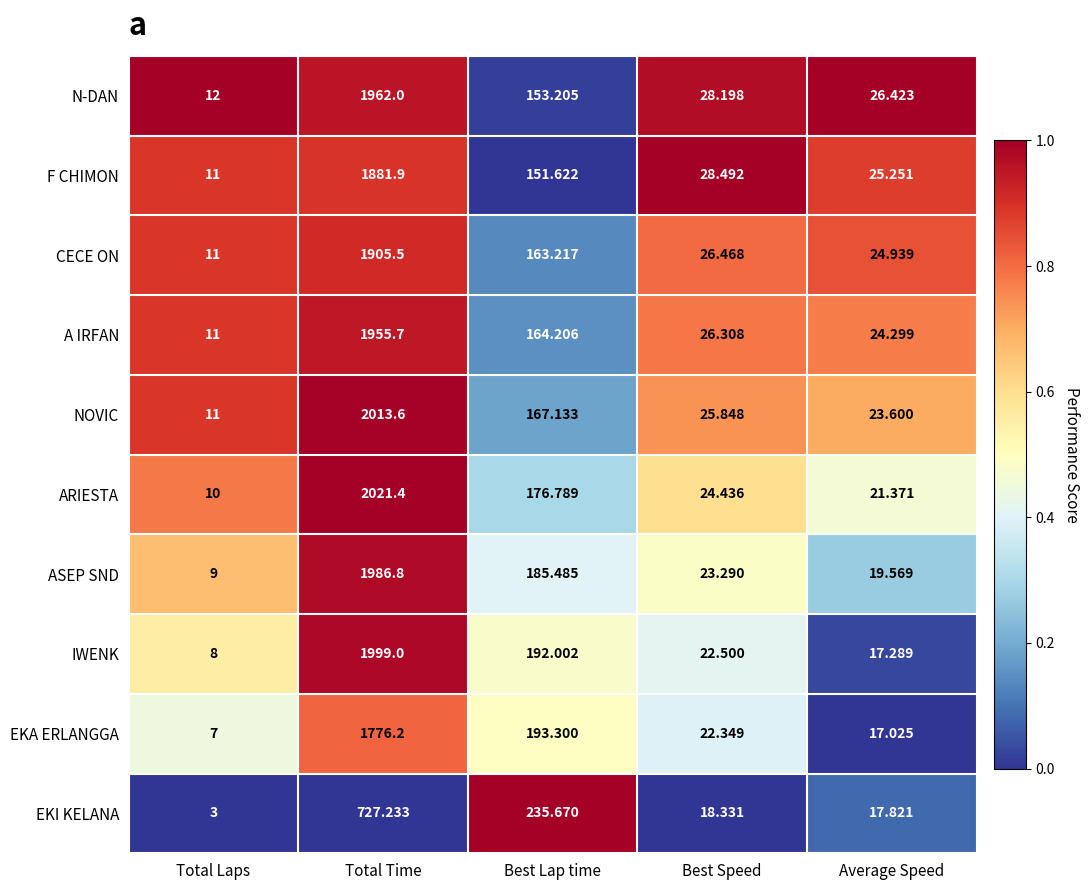

Which label corresponds to the smallest value in the chart?

Total Laps